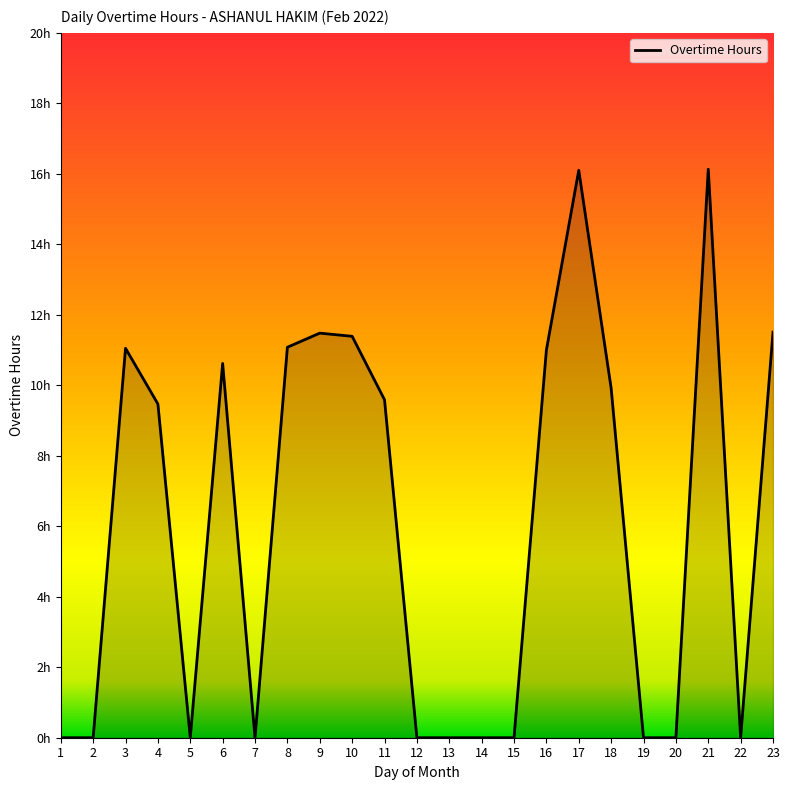

Does the chart display data point markers on the line(s)?

No